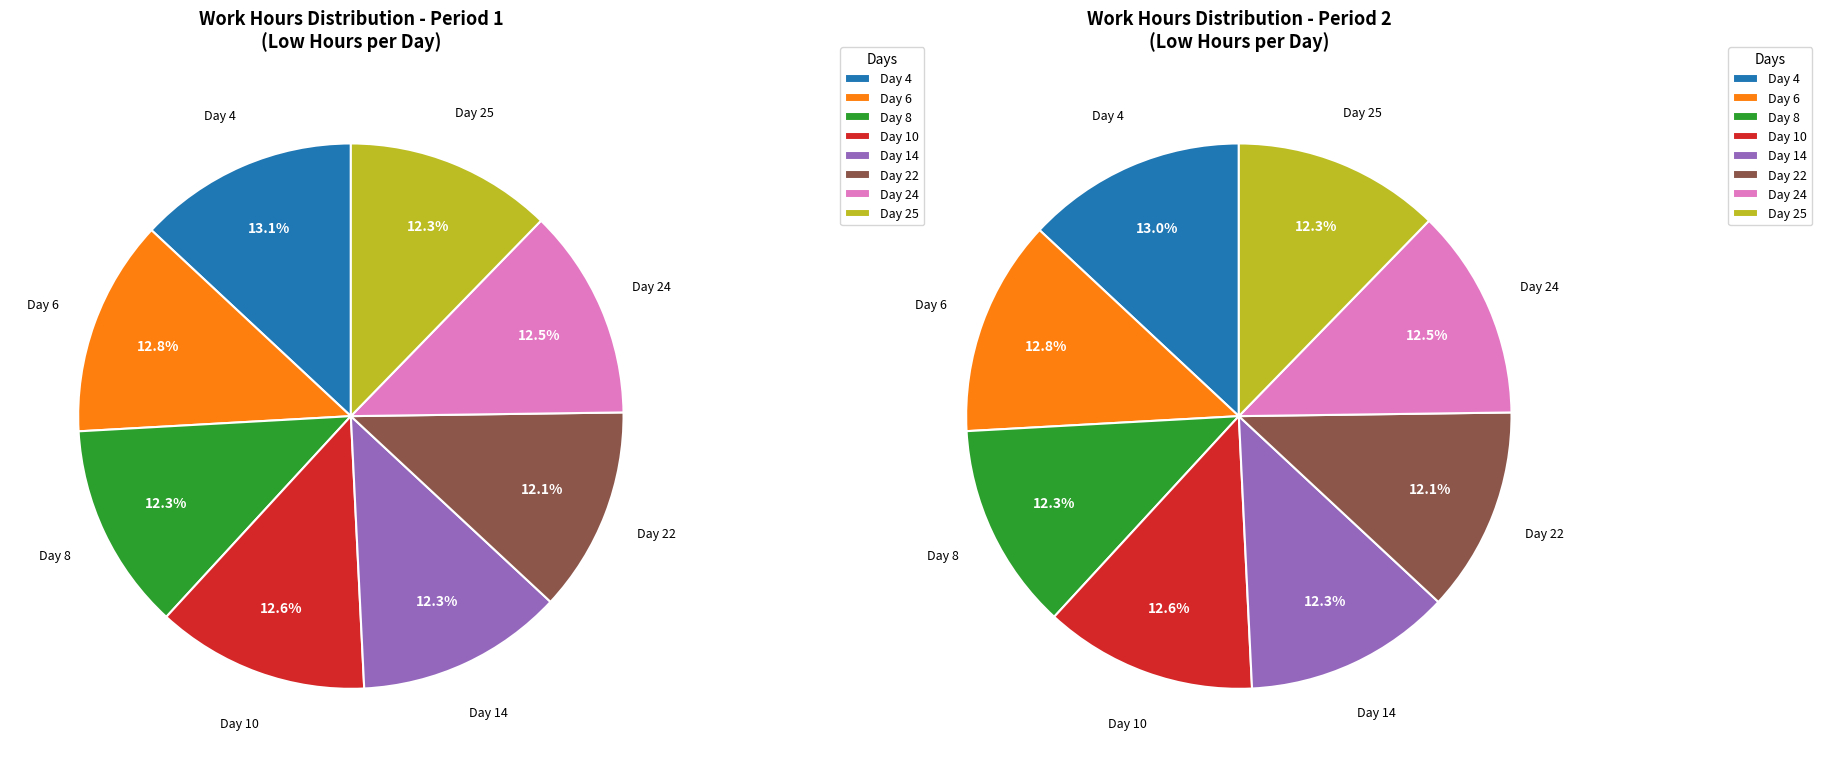

To the nearest percent, what is the average slice percentage?

12%